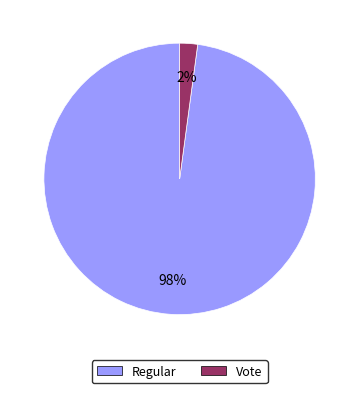

To the nearest percent, what is the combined percentage of Vote and Regular?

100%